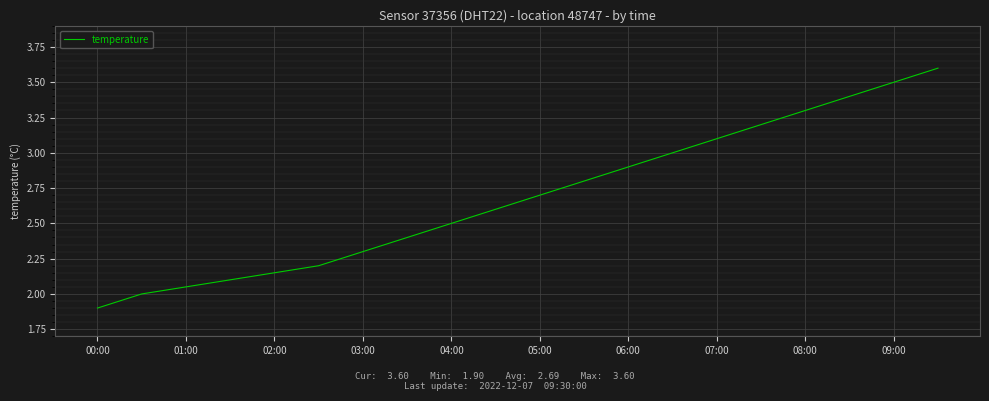

What is the minimum value shown in the chart?

1.9